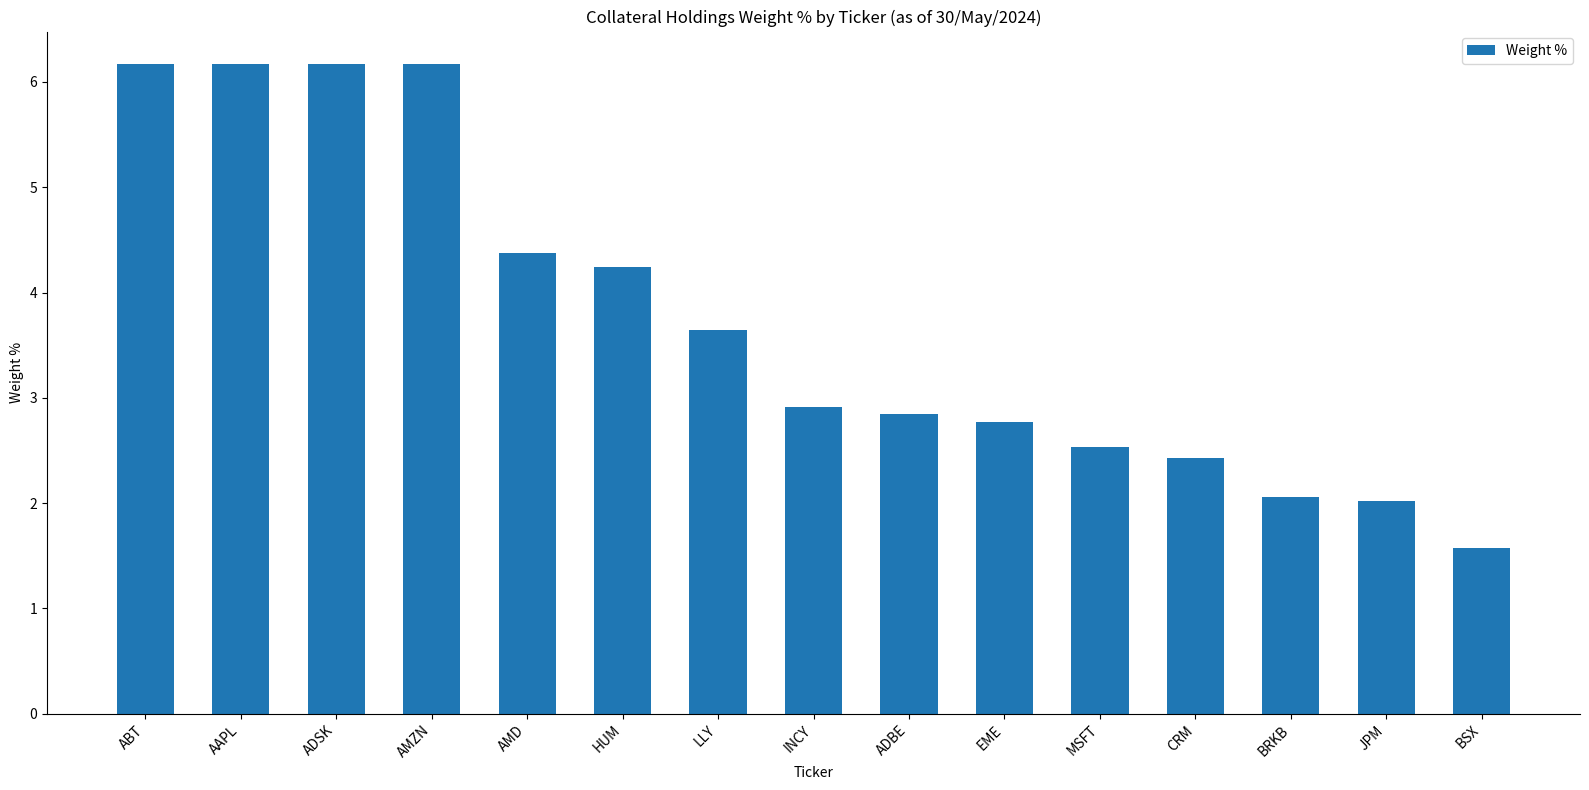

Reading left to right, extract all data points from this chart.

ABT=6.2	AAPL=6.2	ADSK=6.2	AMZN=6.2	AMD=4.4	HUM=4.2	LLY=3.6	INCY=2.9	ADBE=2.9	EME=2.8	MSFT=2.5	CRM=2.4	BRKB=2.1	JPM=2.0	BSX=1.6